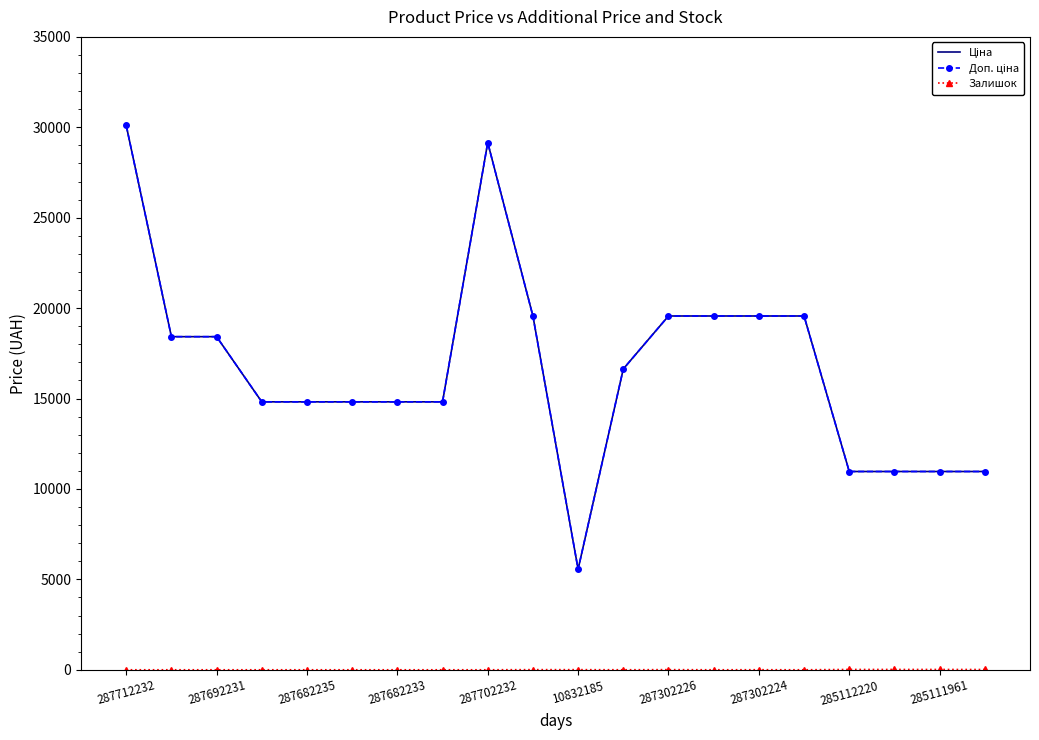

True or false: Ціна and Залишок cross at least once.

False